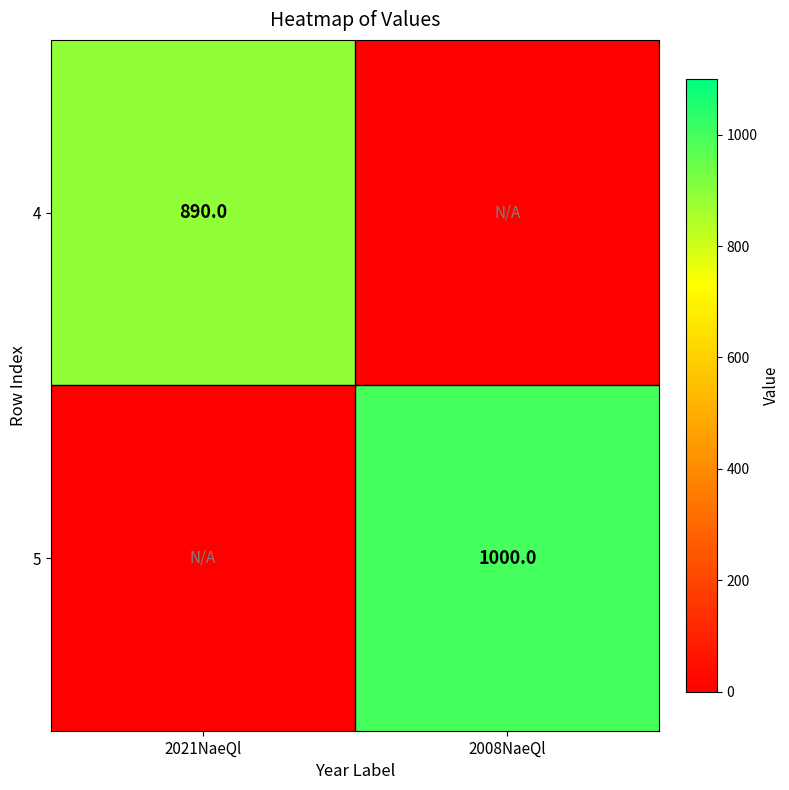

What is the spread (max minus min) of values at 2021NaeQl?

890